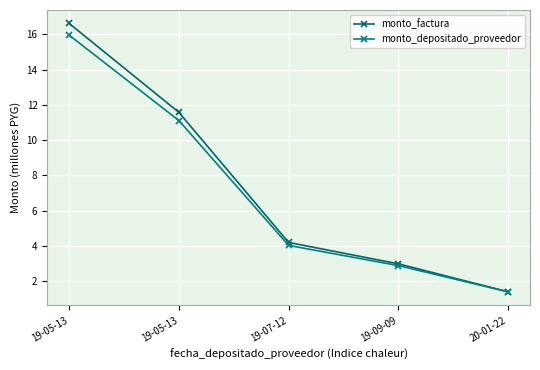

What is the average value of the monto_depositado_proveedor series?

7.1